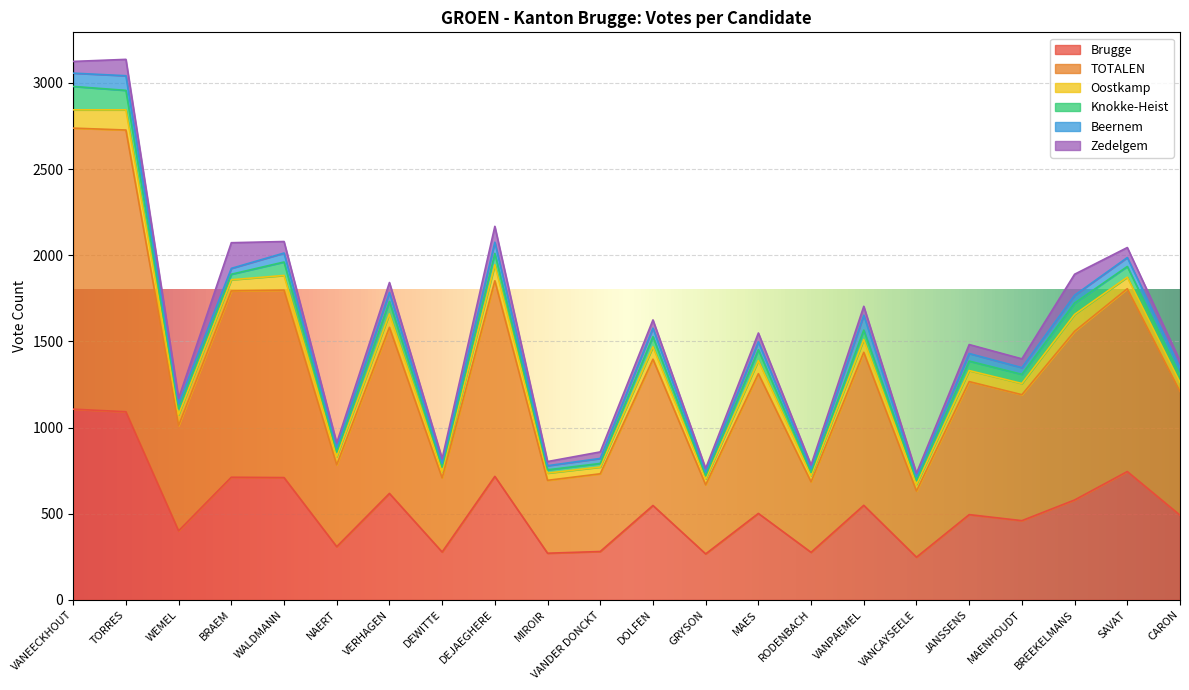

At which label does Knokke-Heist reach its peak?

VANEECKHOUT